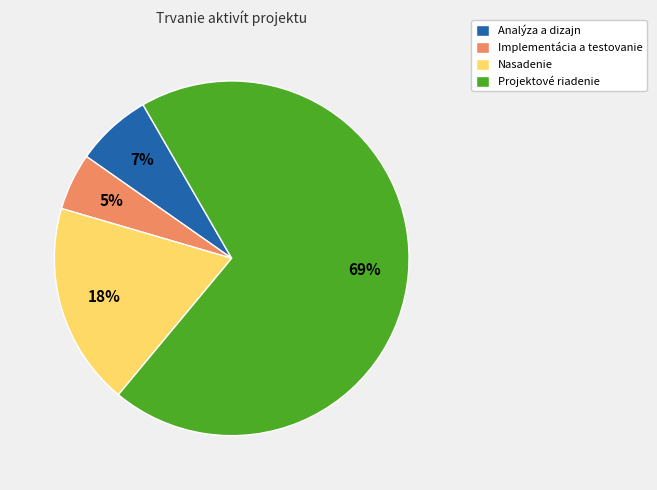

Is there a majority slice in this chart?

Yes